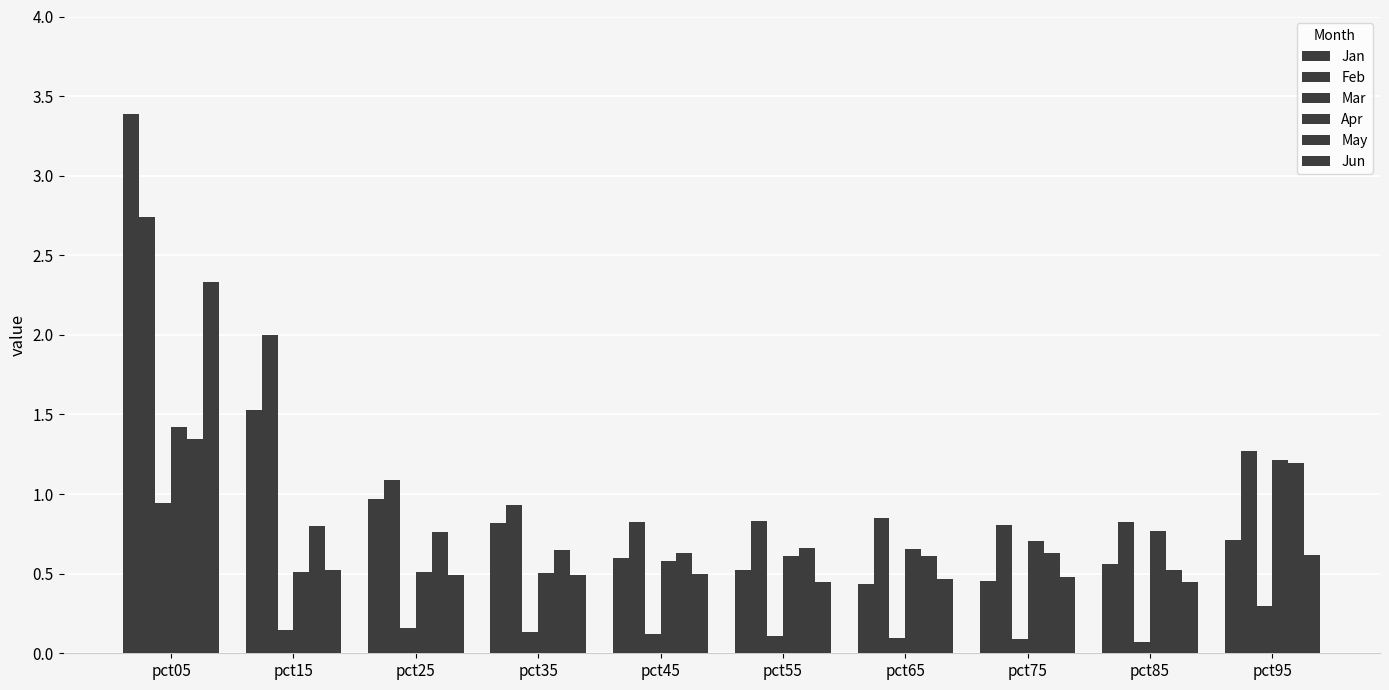

Does the chart contain any negative values?

No